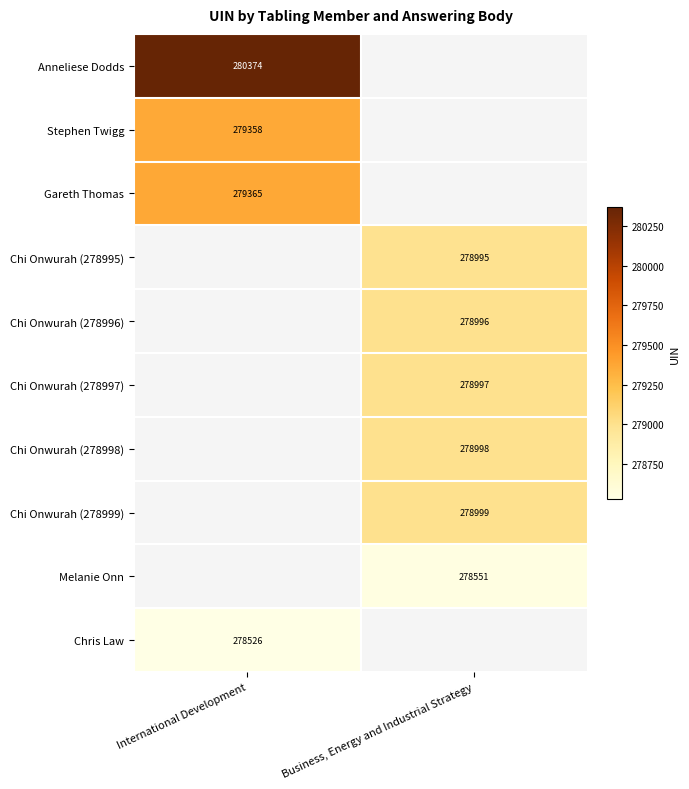

The Melanie Onn series shows 278551 at Business, Energy and Industrial Strategy. True or false?

True